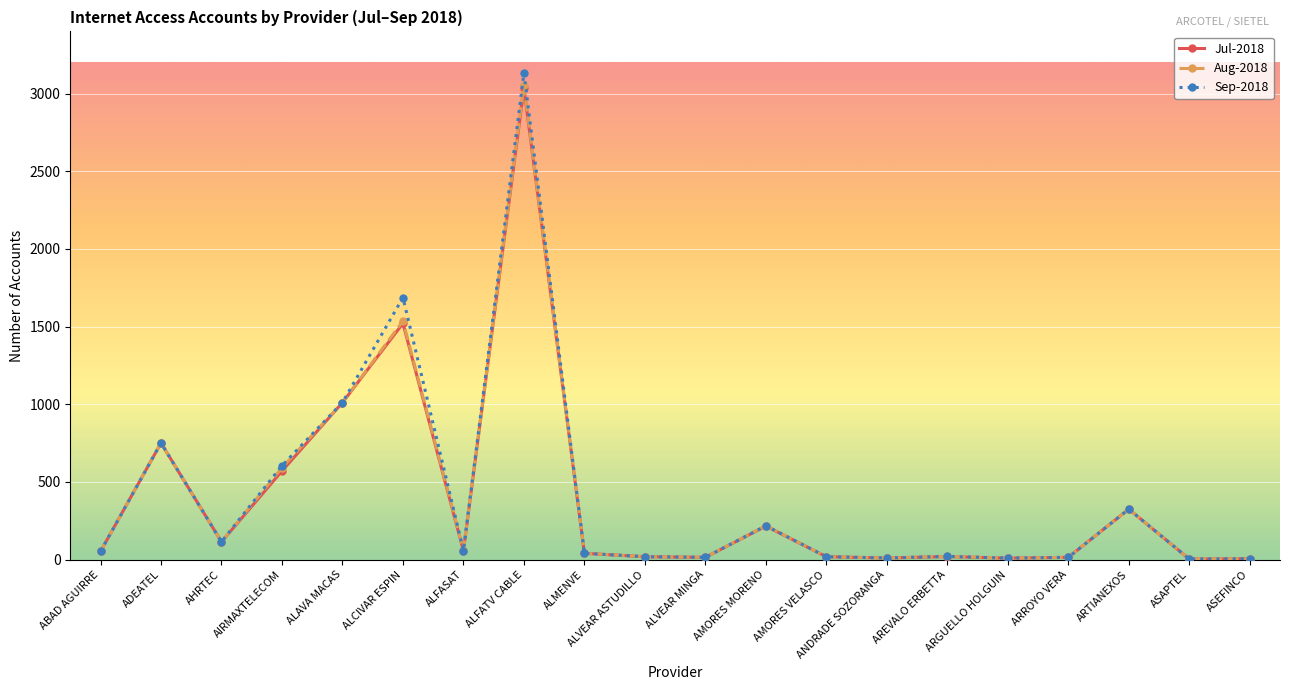

What is the total value across all series at ALAVA MACAS?

3033